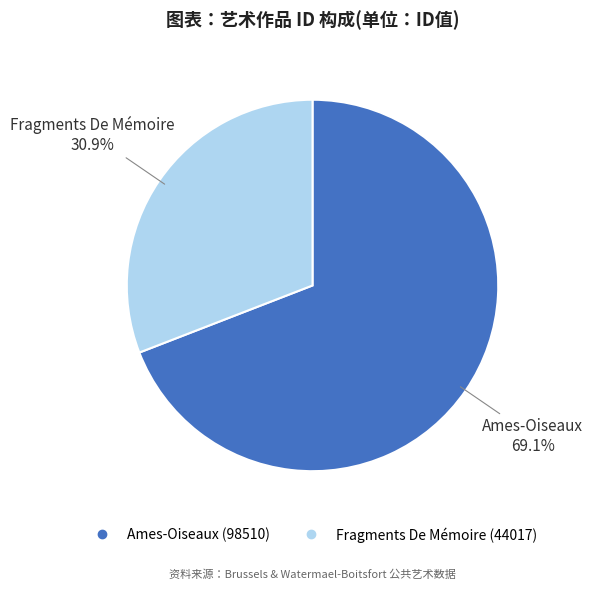

Is Fragments De Mémoire the majority of the pie?

No